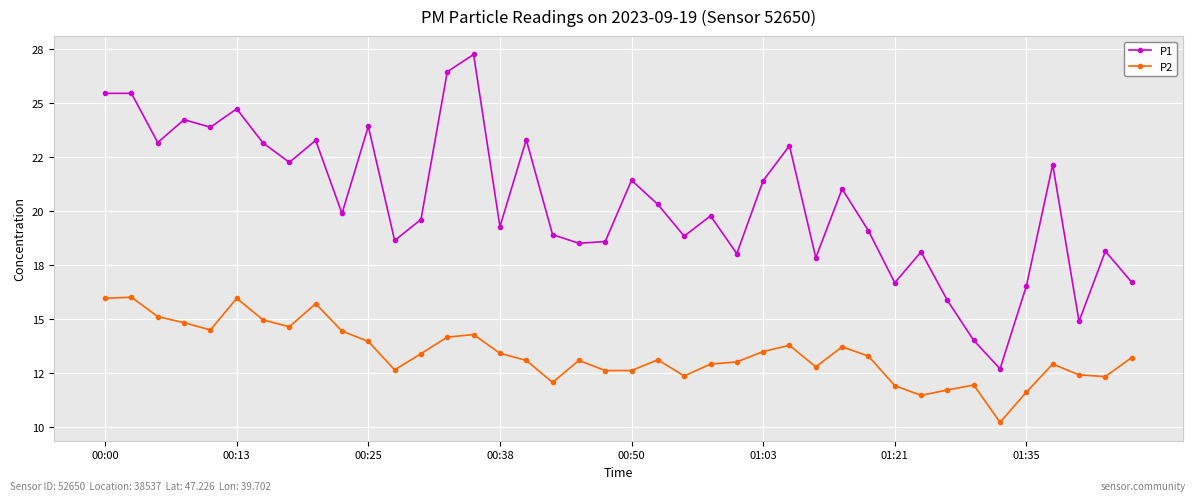

True or false: P2 and P1 intersect in this chart.

False